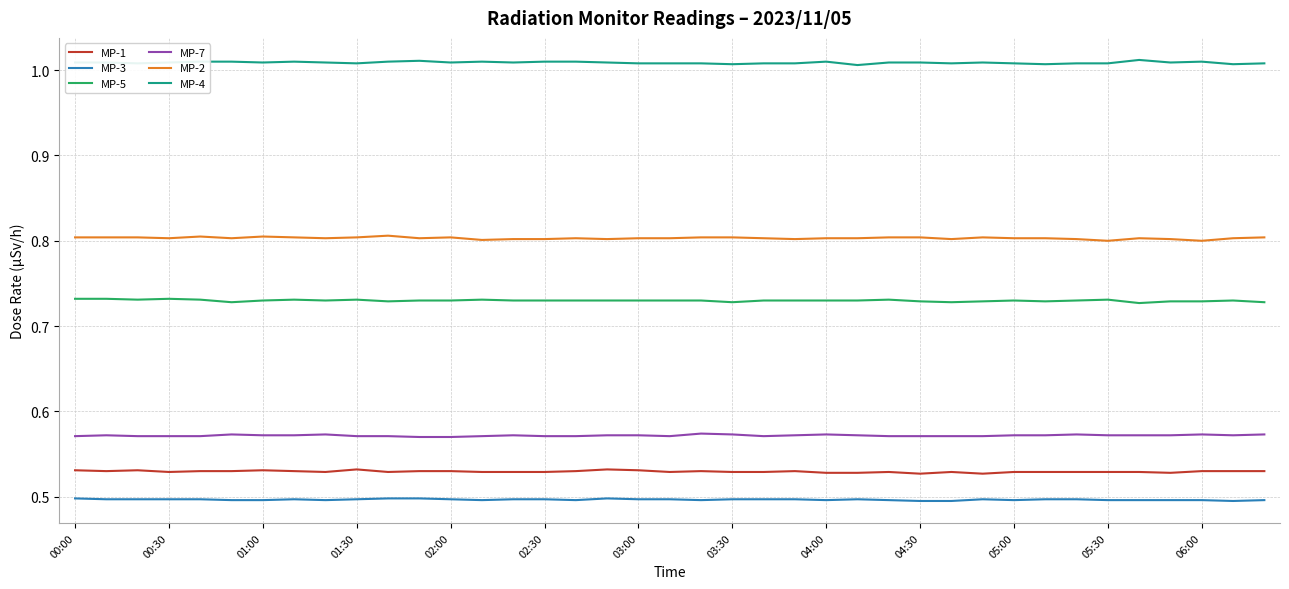

True or false: MP-2 and MP-7 intersect in this chart.

False